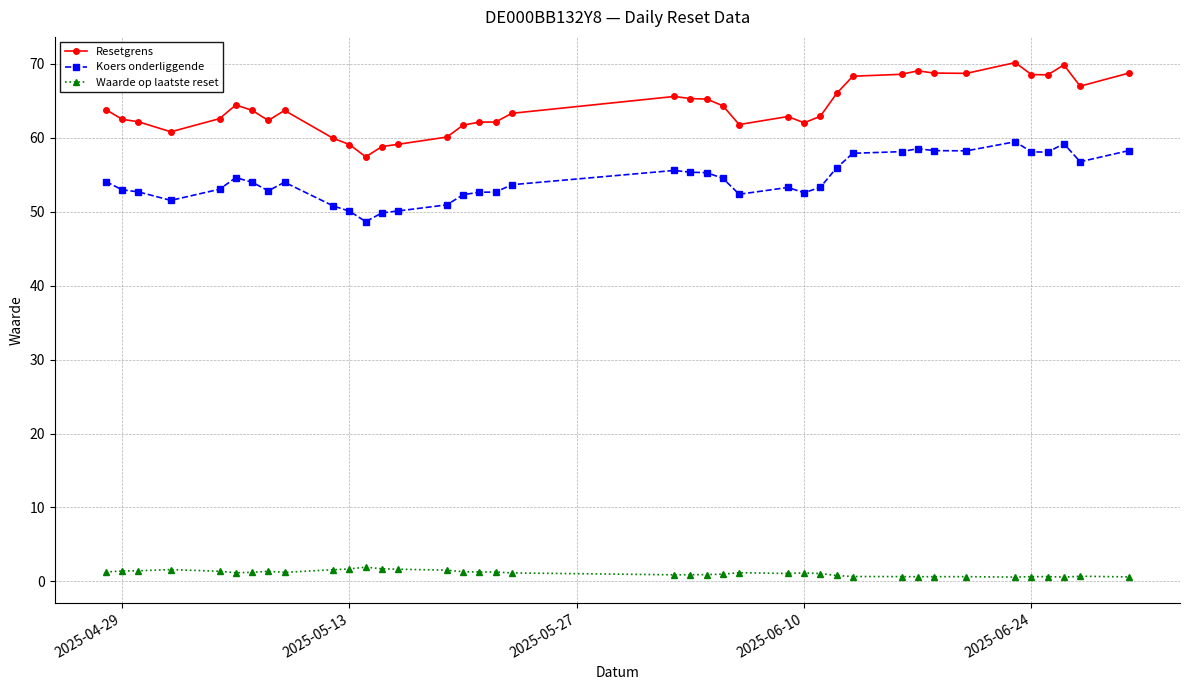

At how many categories does at least one series exceed 26?

39